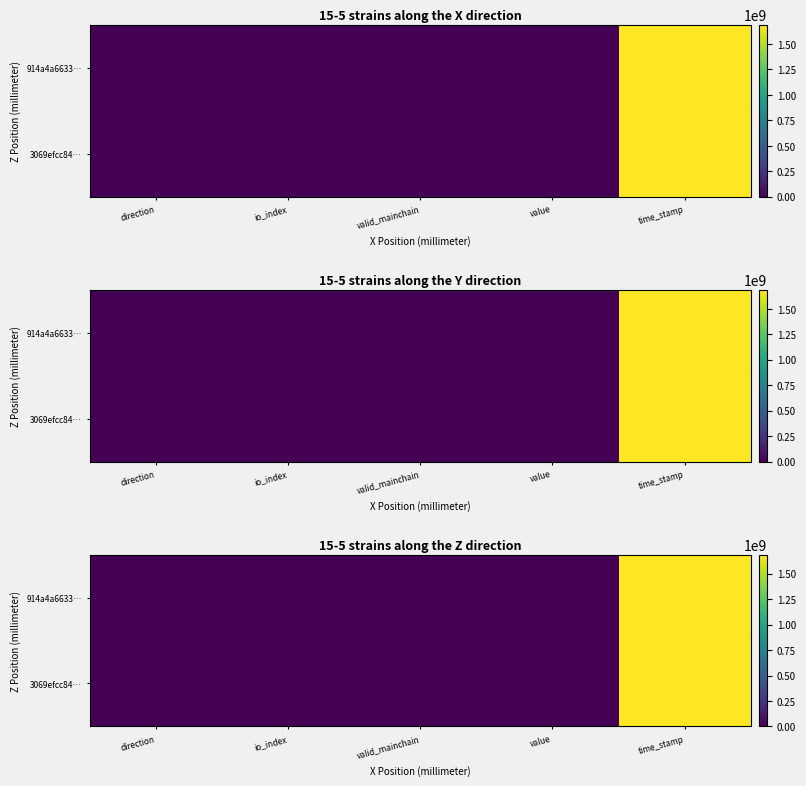

At which category is the sum across all series the highest?

time_stamp